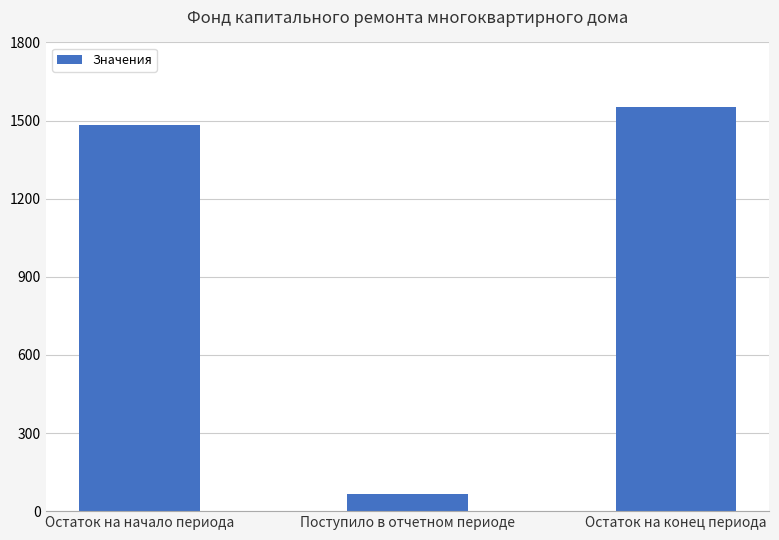

How many bars are there in total?

3